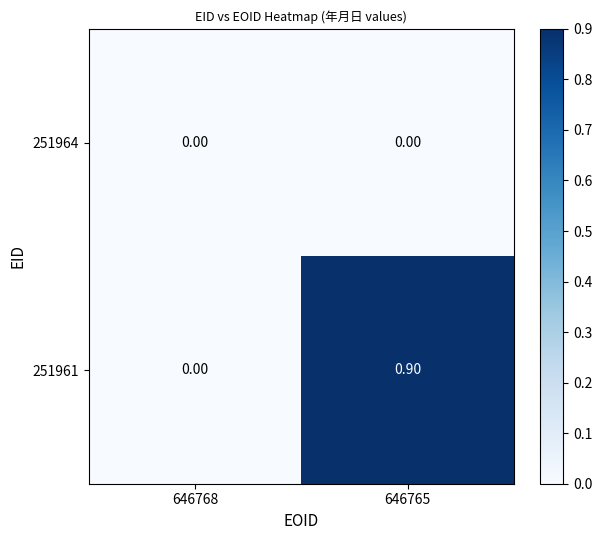

How many data points does each series have?

2